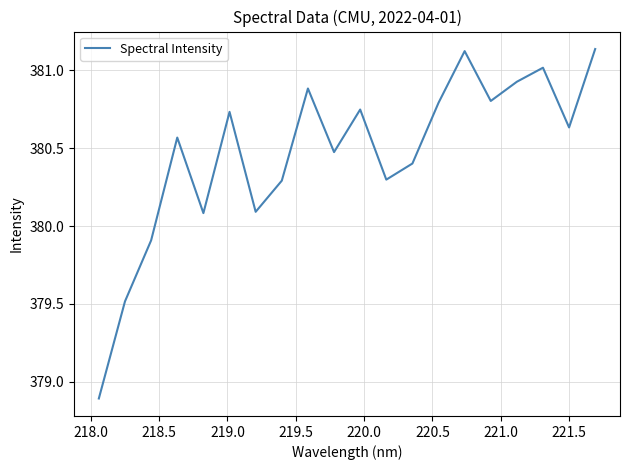

What is the minimum value shown in the chart?

378.9